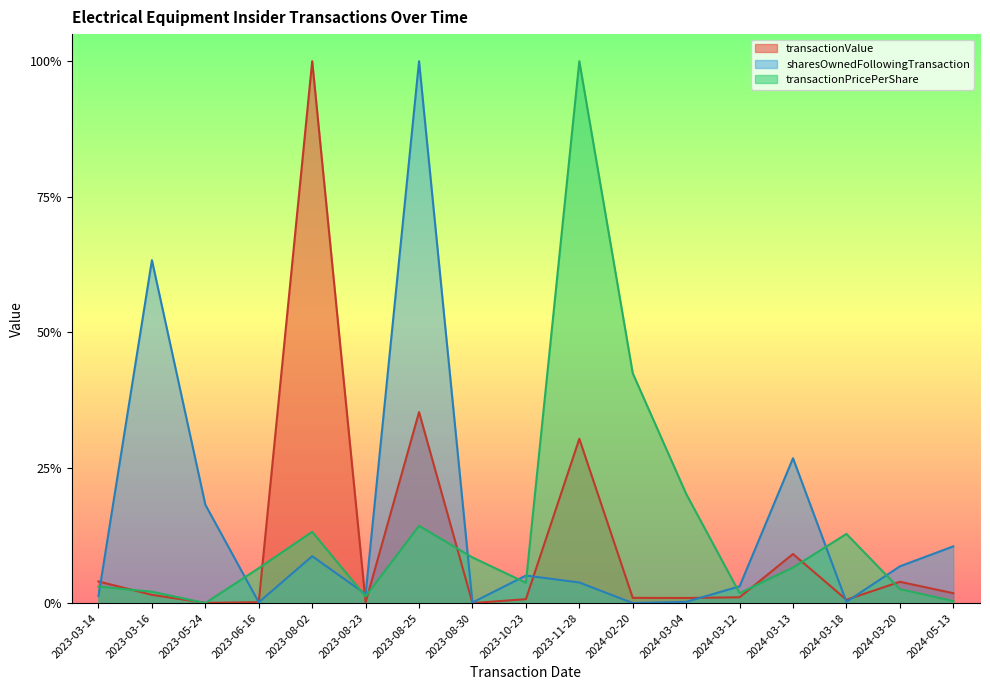

Does the chart display data point markers on the line(s)?

No